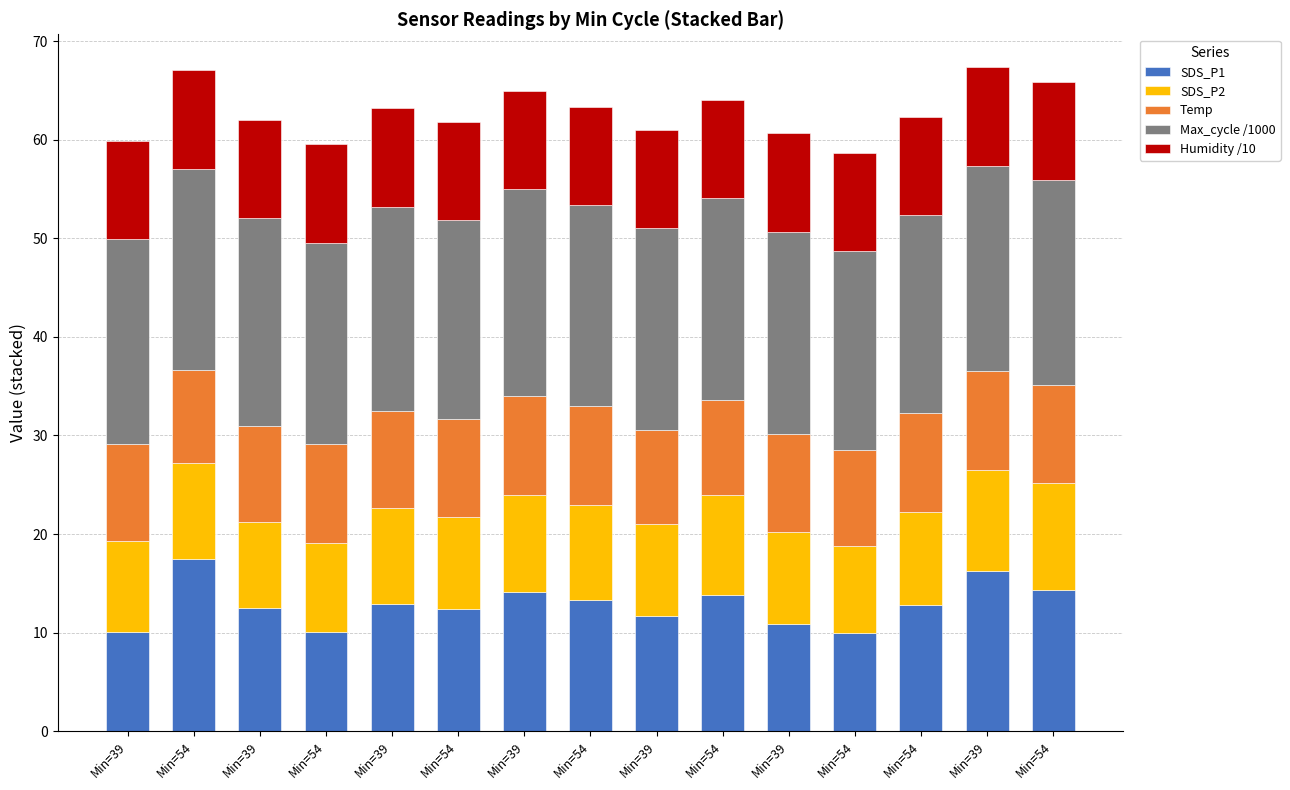

What are all the series names shown in the legend?

SDS_P1, SDS_P2, Temp, Max_cycle /1000, Humidity /10